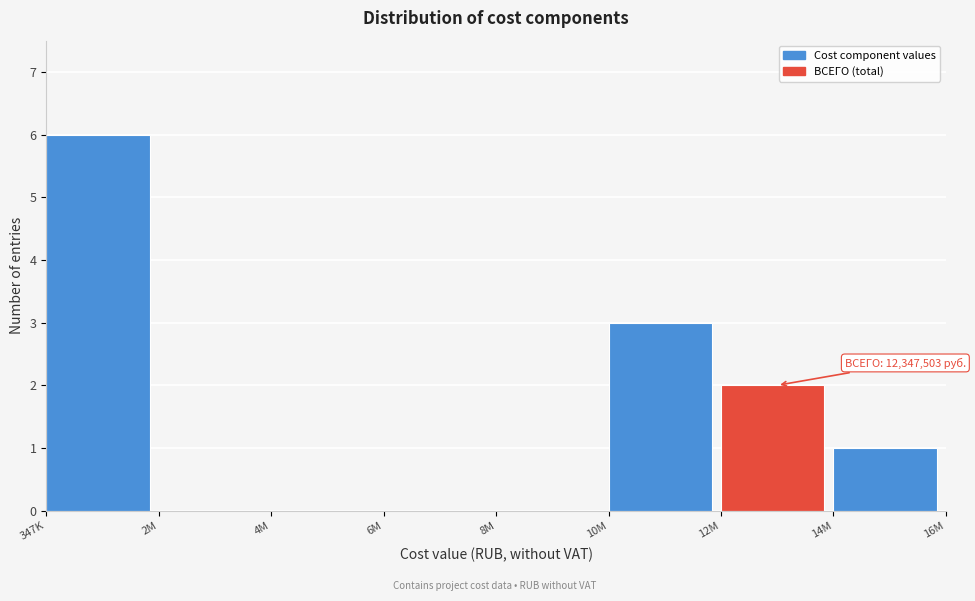

Reading left to right, transcribe all the data shown in this chart.

347K=6	2M=0	4M=0	6M=0	8M=0	10M=3	12M=2	14M=1